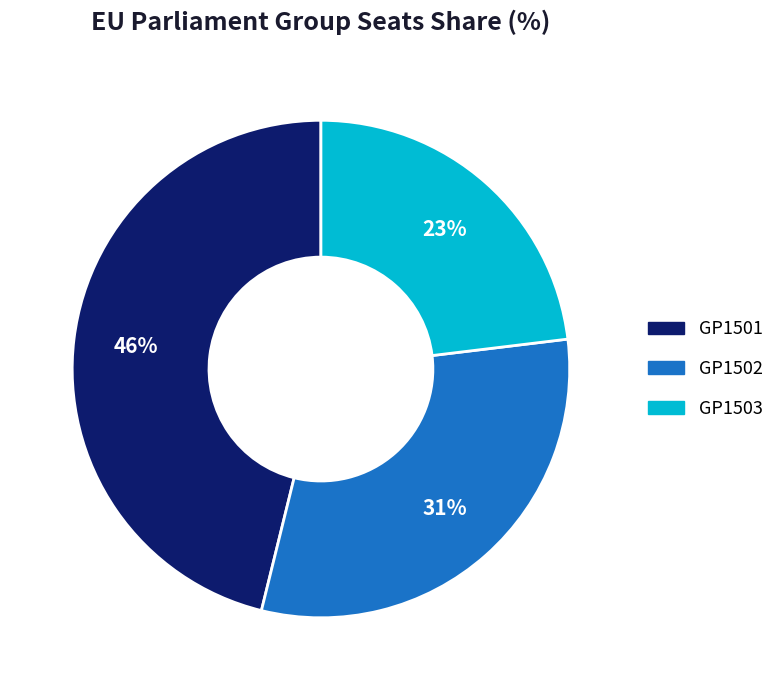

What is the largest slice in the pie chart?

GP1501